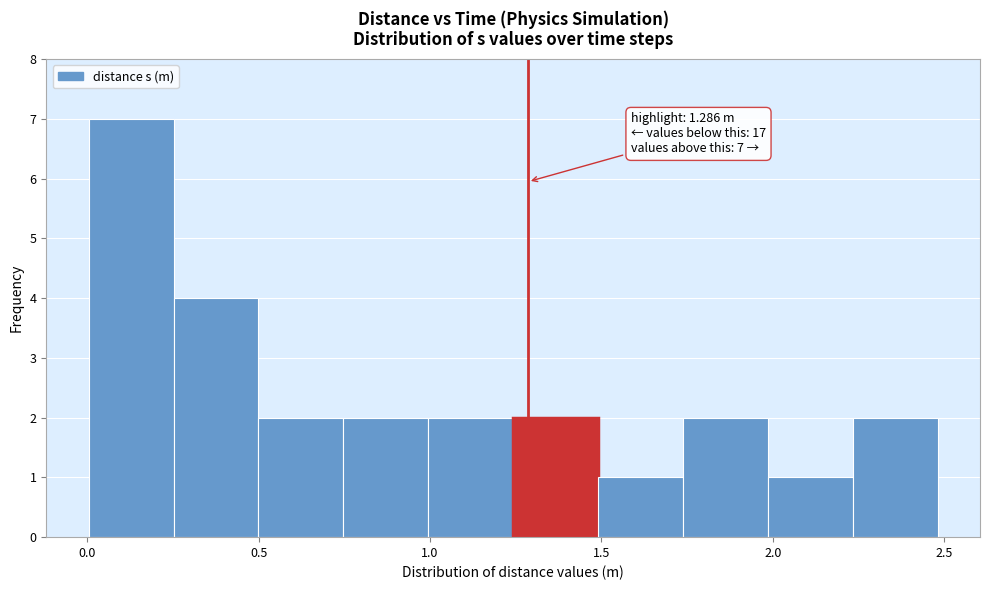

Over which range of the x-axis is the bar tallest?

0.00 to 0.25